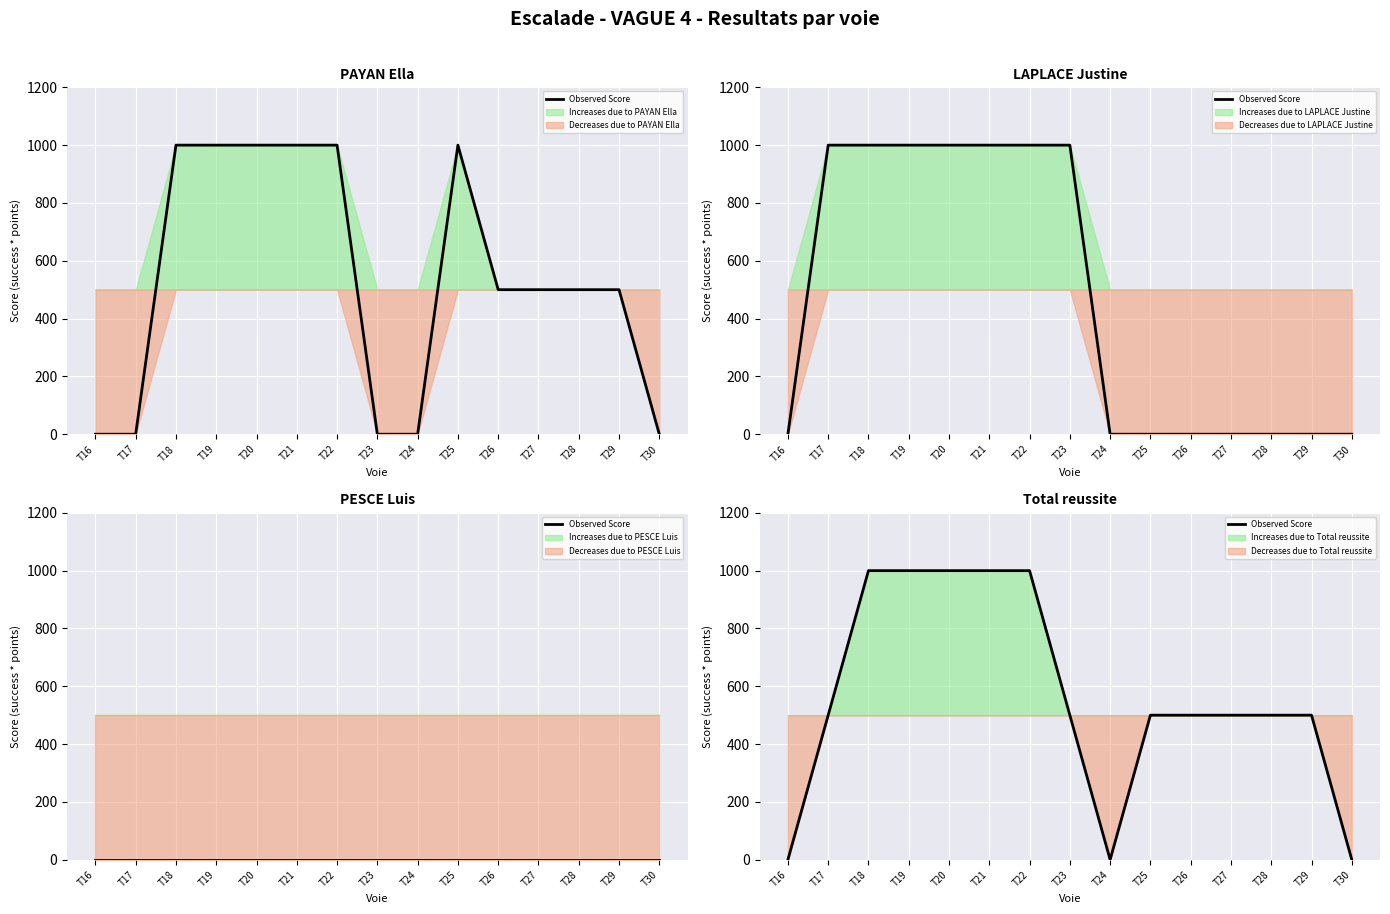

True or false: the data shows 500 at T28.

True